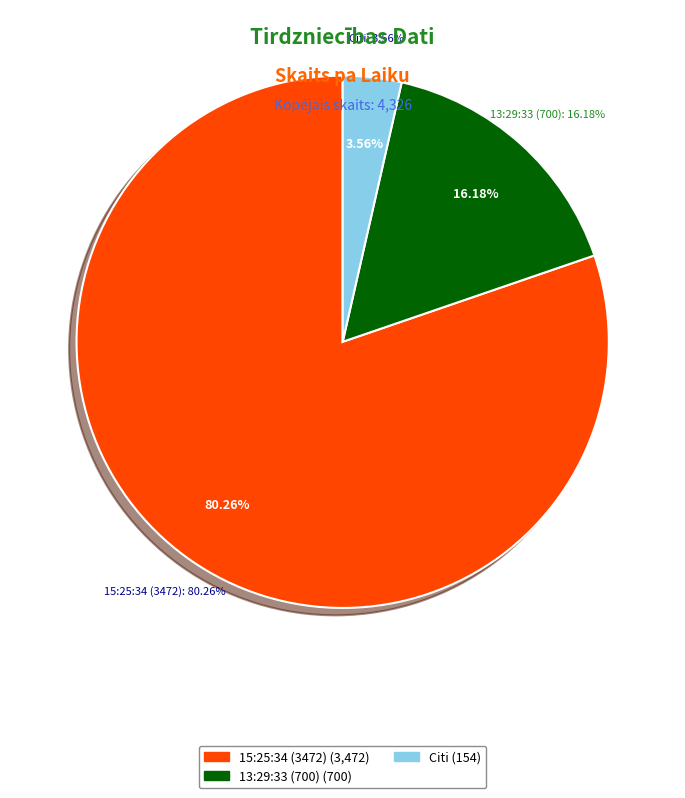

Which category accounts for the majority?

15:25:34 (3472)